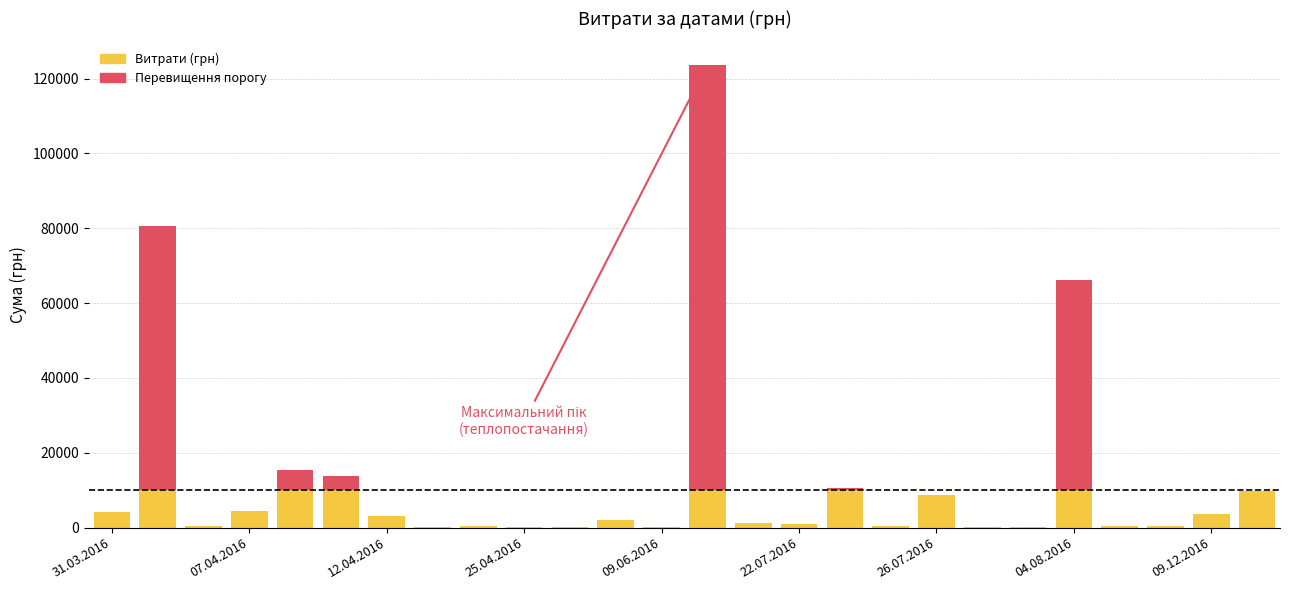

What is the sum of all Витрати (грн) values?

101344.1